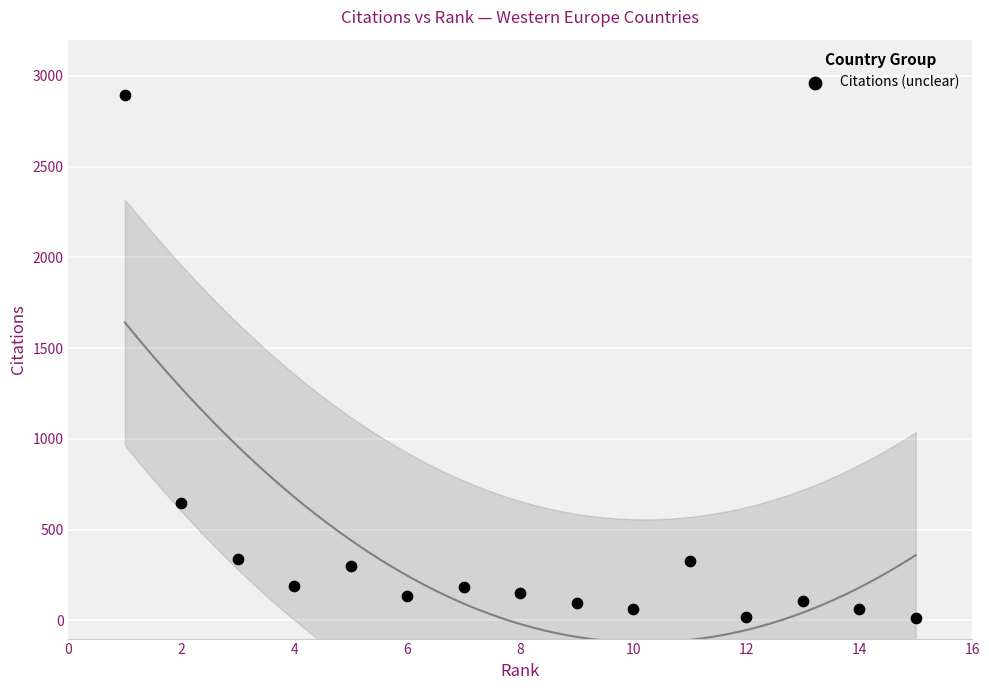

What is the range of X values (max minus min)?

14